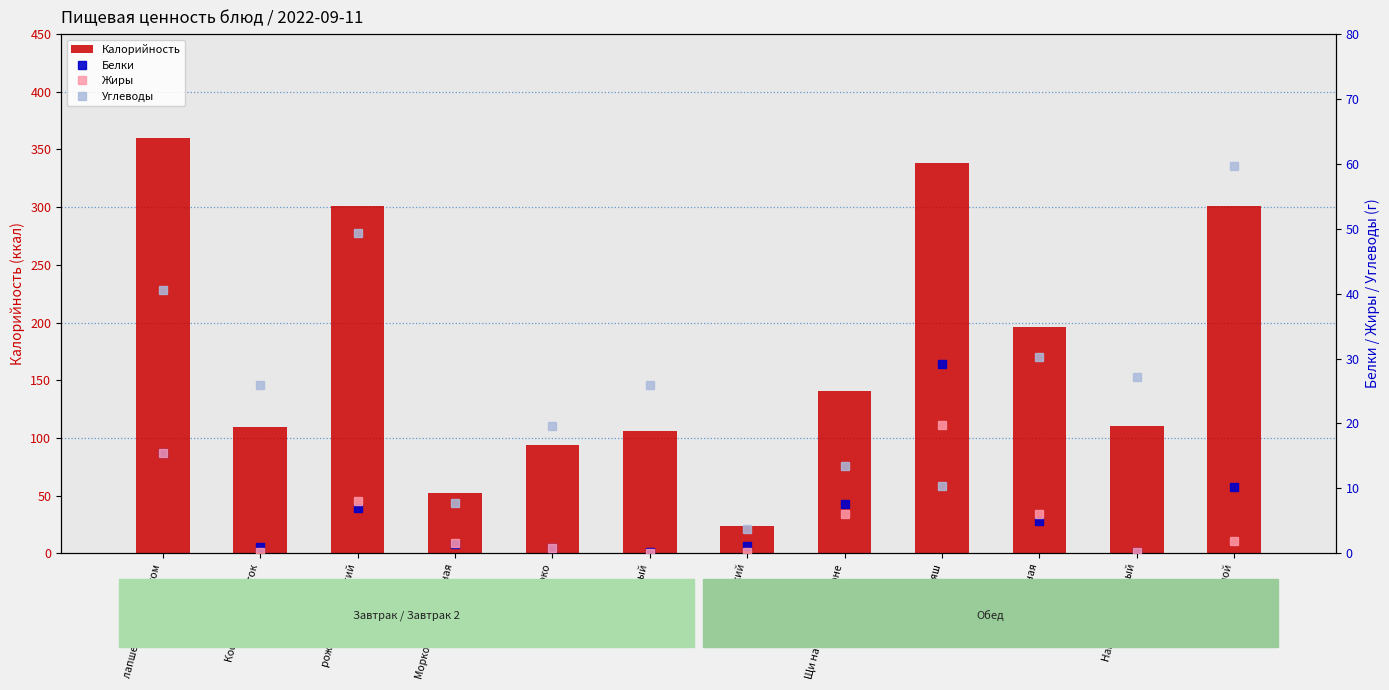

At which category is the sum across all series the highest?

лапшевник с творогом